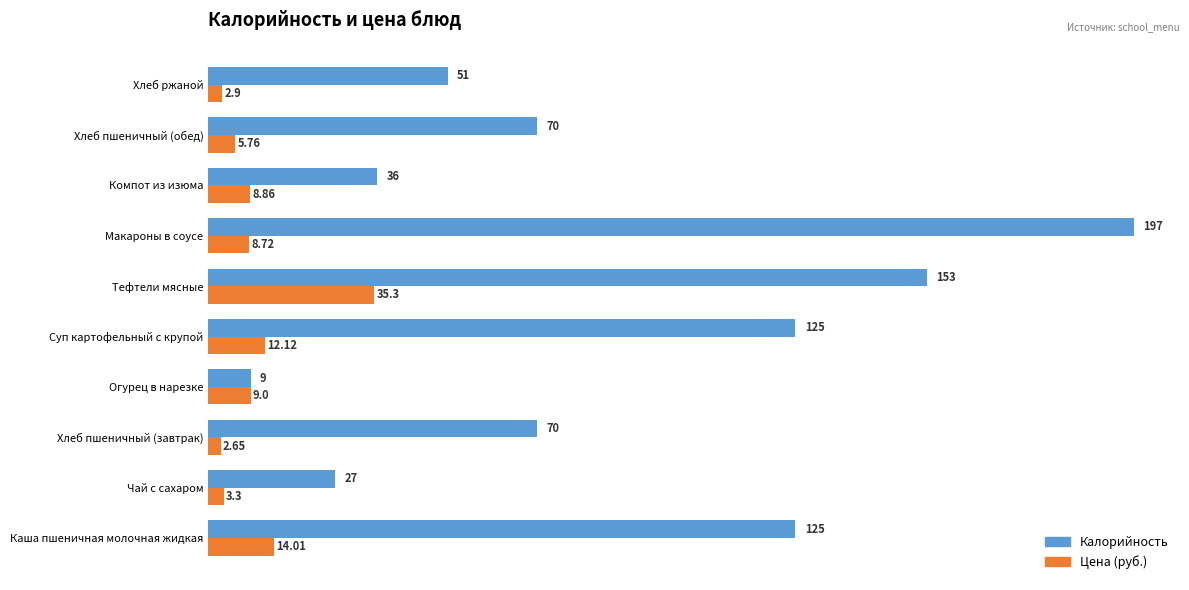

How many series are shown in this chart?

2